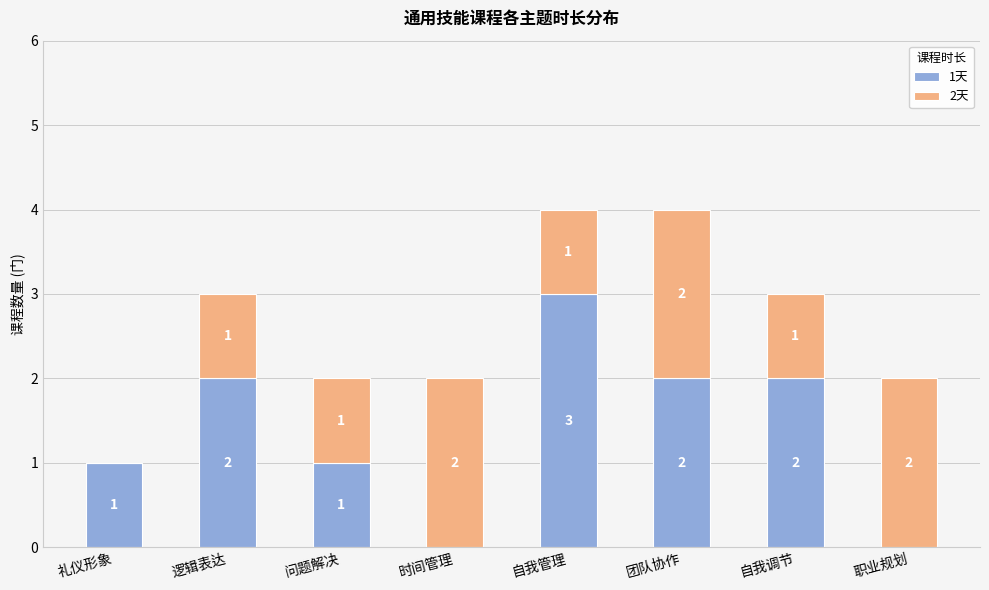

Reading left to right, transcribe the values for 1天.

礼仪形象=1	逻辑表达=2	问题解决=1	时间管理=0	自我管理=3	团队协作=2	自我调节=2	职业规划=0